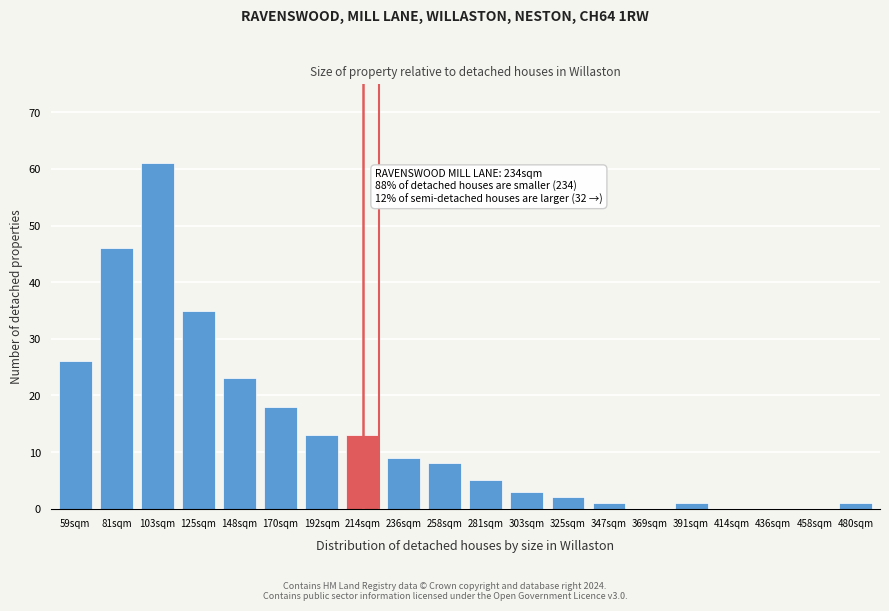

Reading left to right, what are all the values shown in this chart?

59sqm=26	81sqm=46	103sqm=61	125sqm=35	148sqm=23	170sqm=18	192sqm=13	214sqm=13	236sqm=9	258sqm=8	281sqm=5	303sqm=3	325sqm=2	347sqm=1	369sqm=0	391sqm=1	414sqm=0	436sqm=0	458sqm=0	480sqm=1